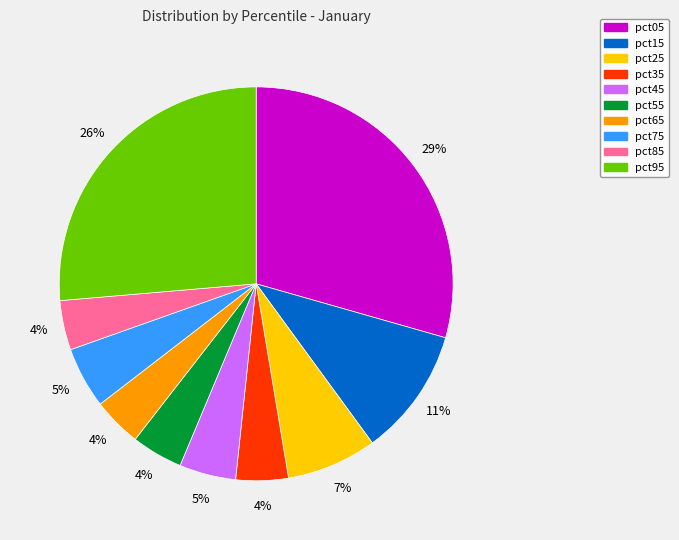

What percentage is the pct55 slice, to the nearest percent?

4%